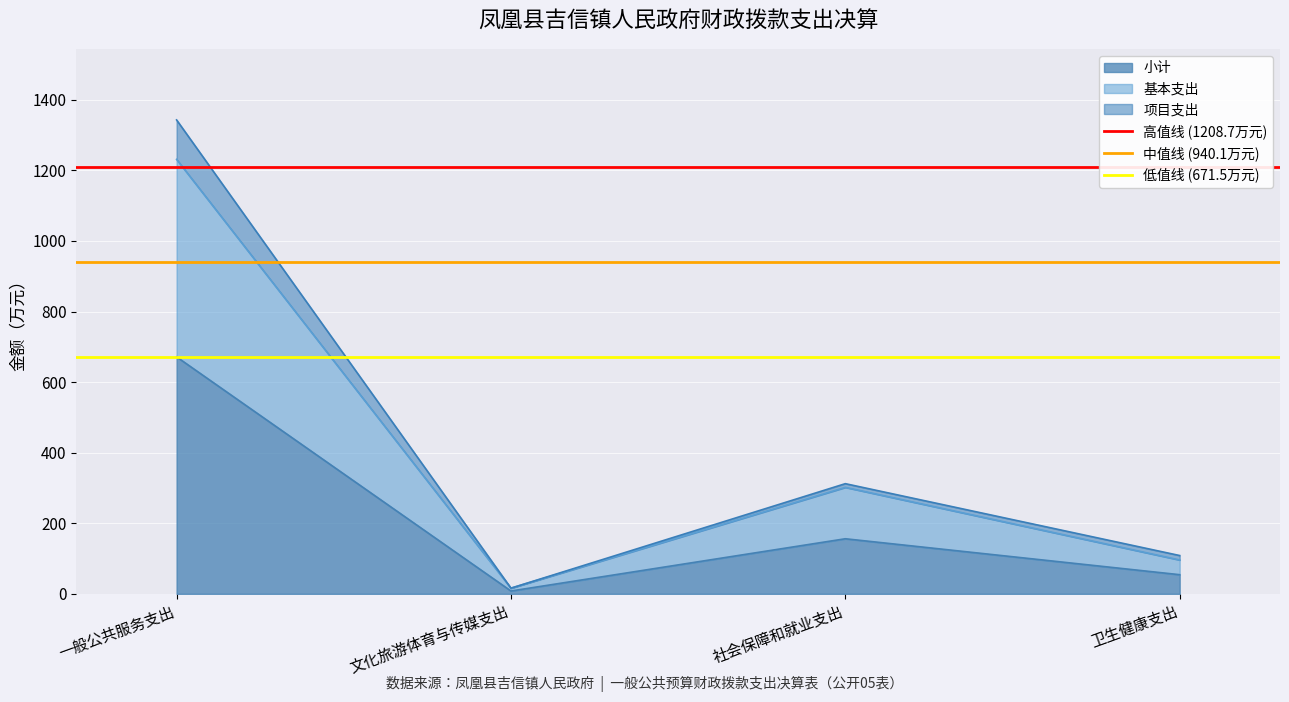

What is the value of the 中值线 (940.1万元) point at the 2nd from the left?

940.1